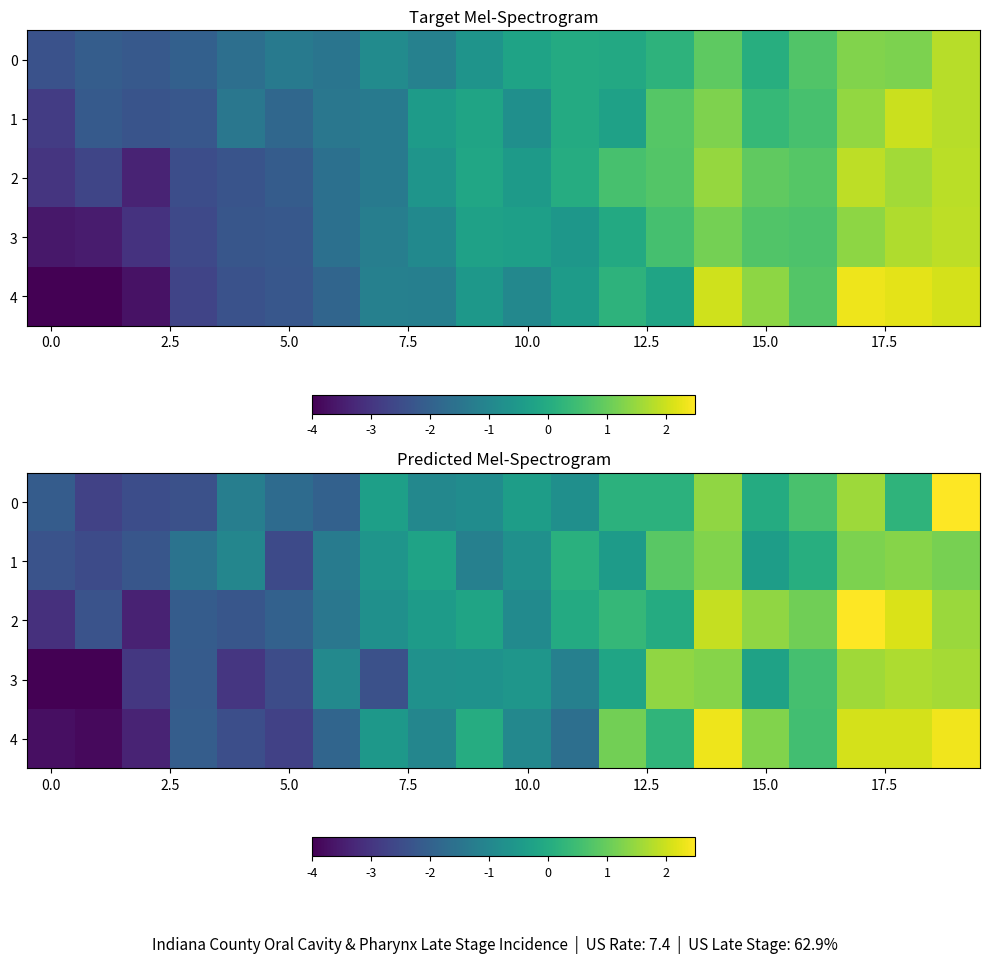

At which category is the sum across all series the highest?

19